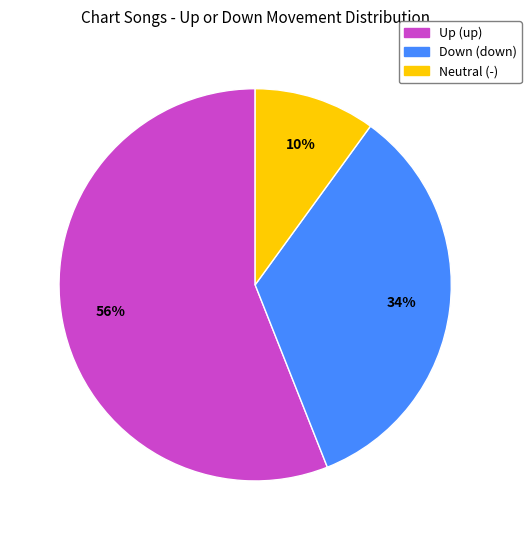

To the nearest percent, what is the average slice percentage?

33%